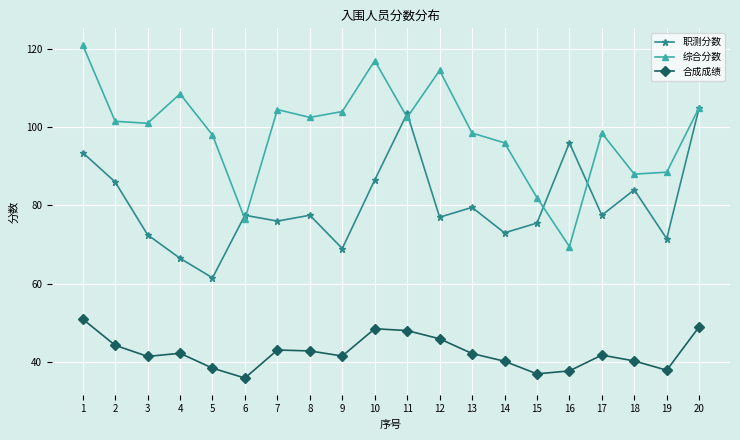

Which series has the largest total across all categories?

综合分数